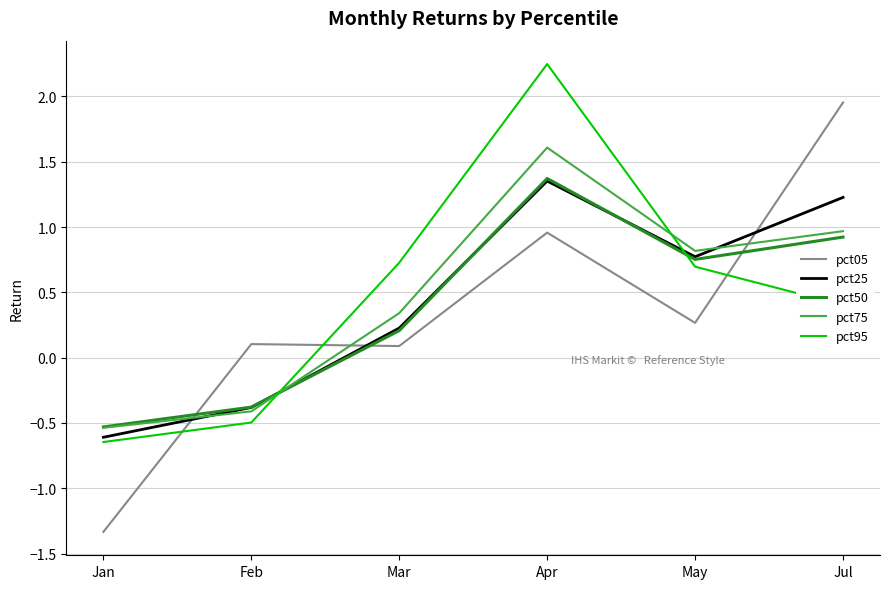

What position from the left is Mar?

3